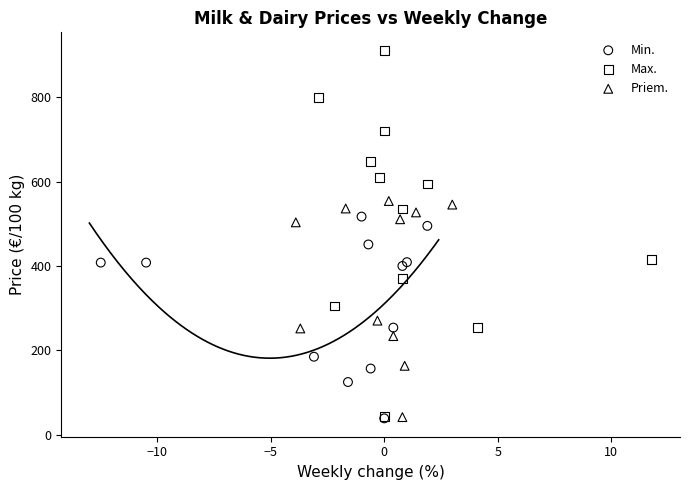

Which series has the largest Y range (max minus min)?

Max.